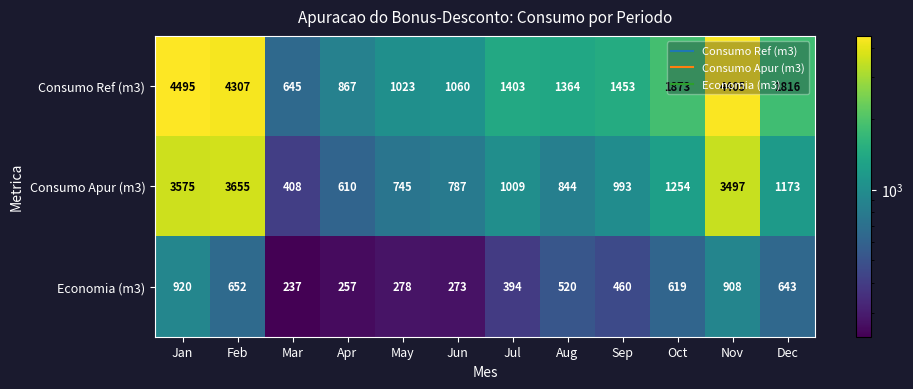

Rank the series at Jan from lowest to highest value.

Economia (m3), Consumo Apur (m3), Consumo Ref (m3)